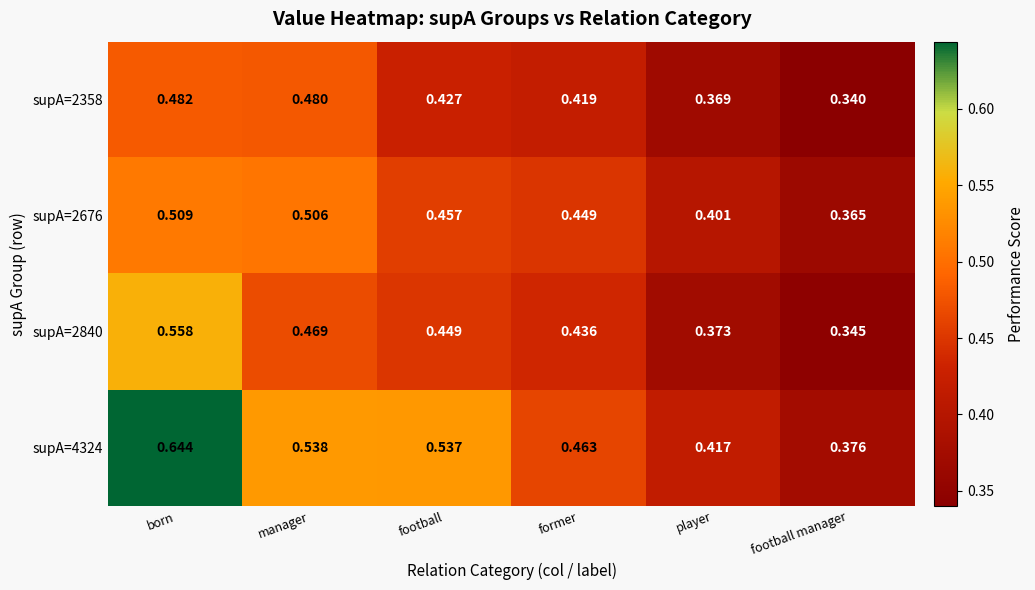

At which category is the sum across all series the highest?

born